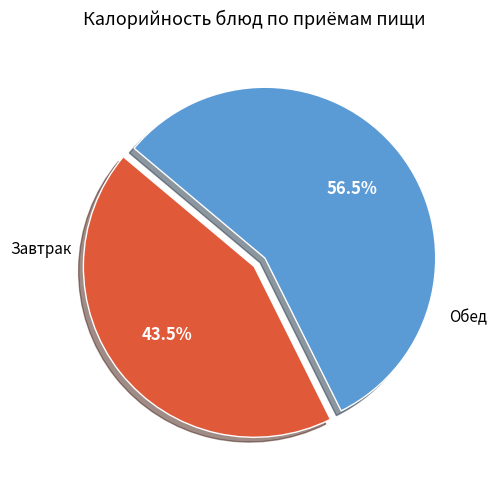

To the nearest percent, what is the difference between the largest and smallest slice percentages?

13%